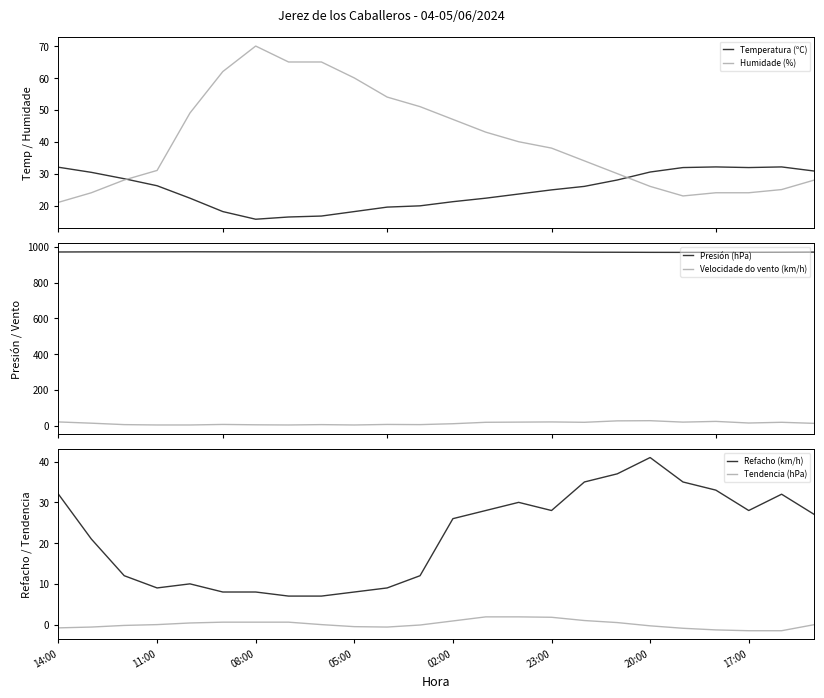

What is the minimum value for Humidade (%)?

21.0